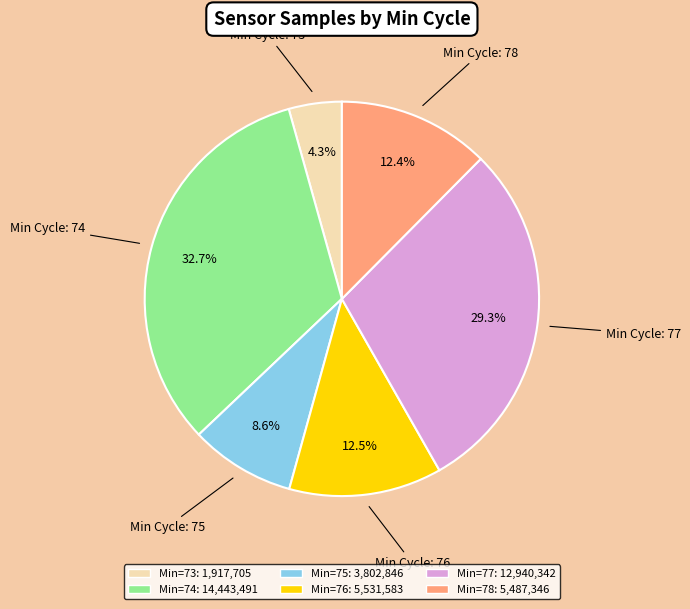

Does any single category account for the majority?

No